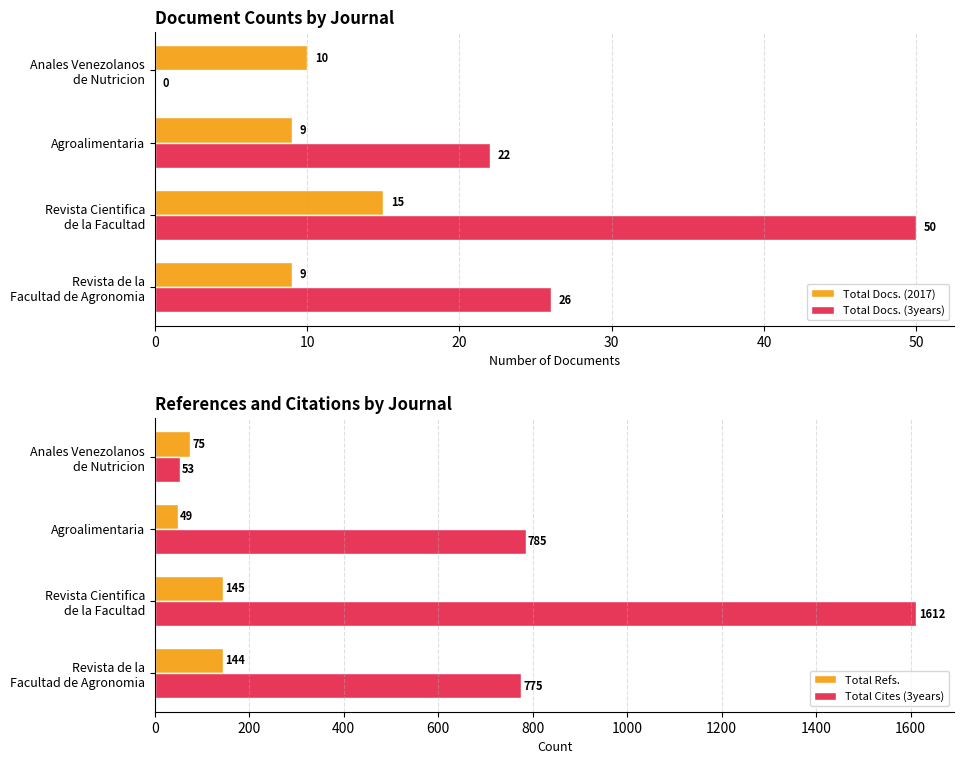

Is it true that Total Docs. (2017) equals 9 at Agroalimentaria?

True